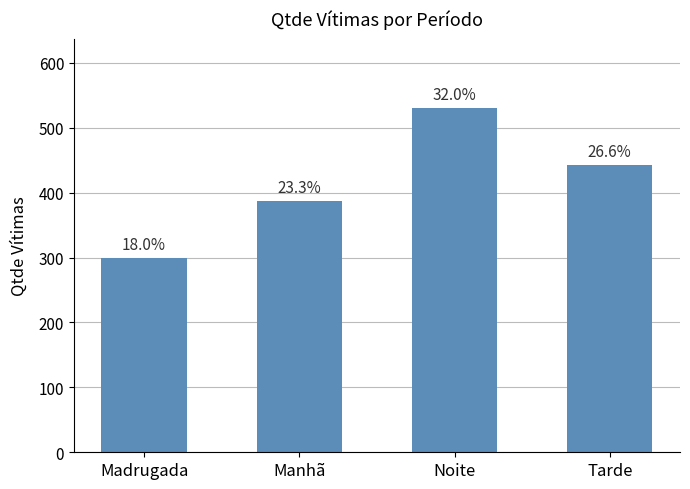

What is the average value?

415